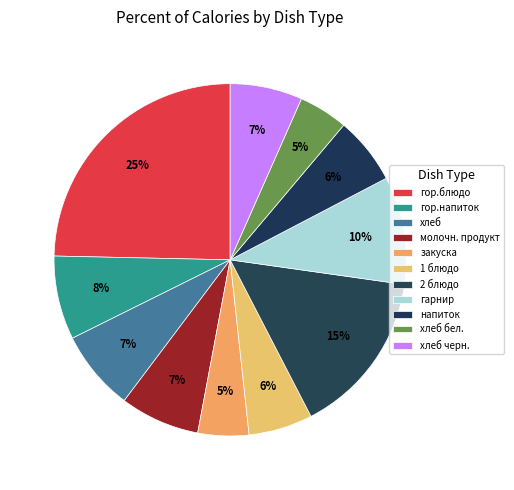

Count the number of slices in the pie.

11